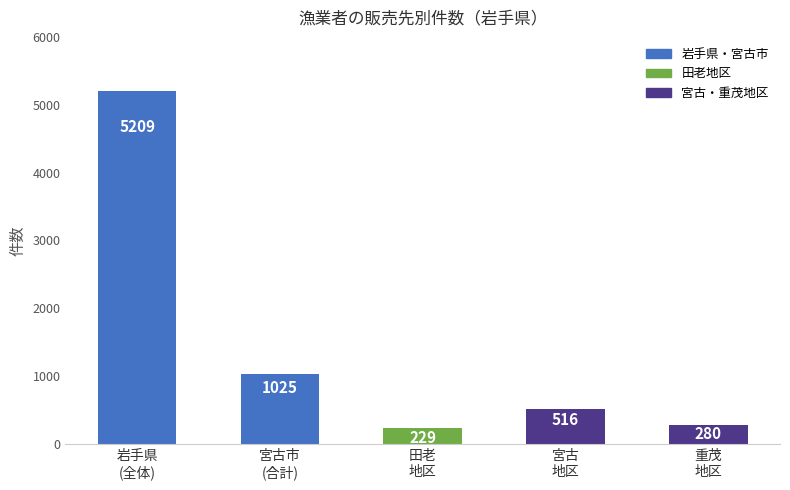

What is the approximate value at 宮古
地区?

516